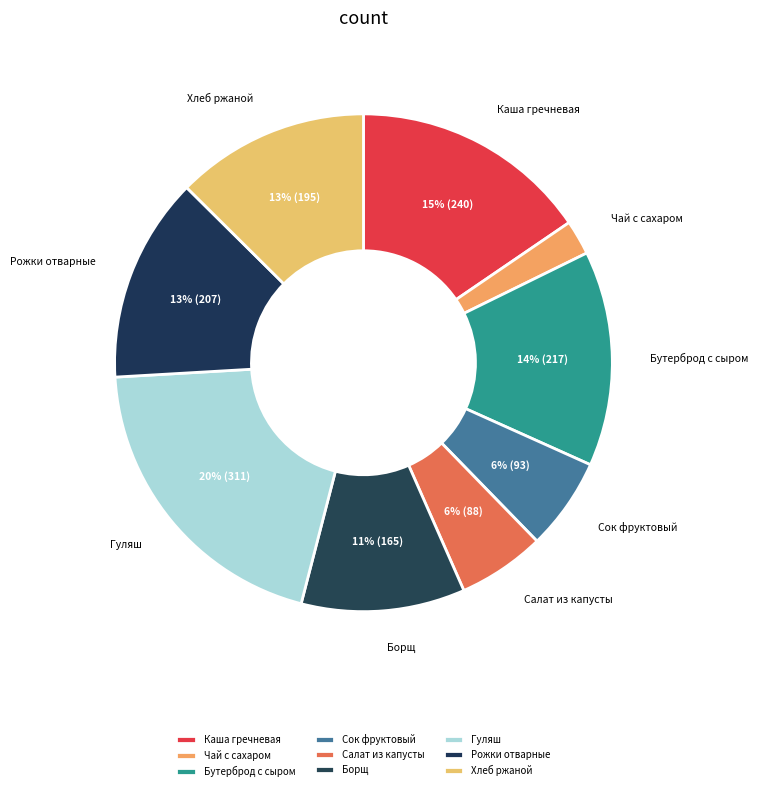

Rank the categories by value from lowest to highest.

Чай с сахаром, Салат из капусты, Сок фруктовый, Борщ на мясо-костном бульоне, Хлеб ржаной, Рожки отварные, Бутерброд с сыром и маслом, Каша гречнева на молоке со слив.маслом, Гуляш из говядины